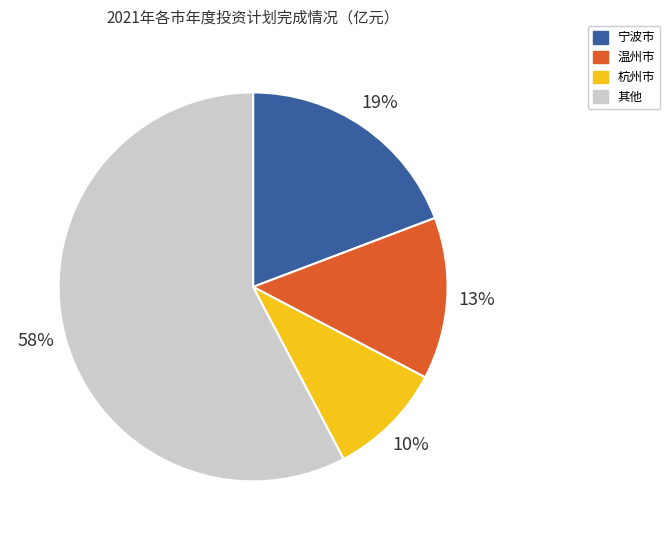

Is there a majority slice in this chart?

Yes